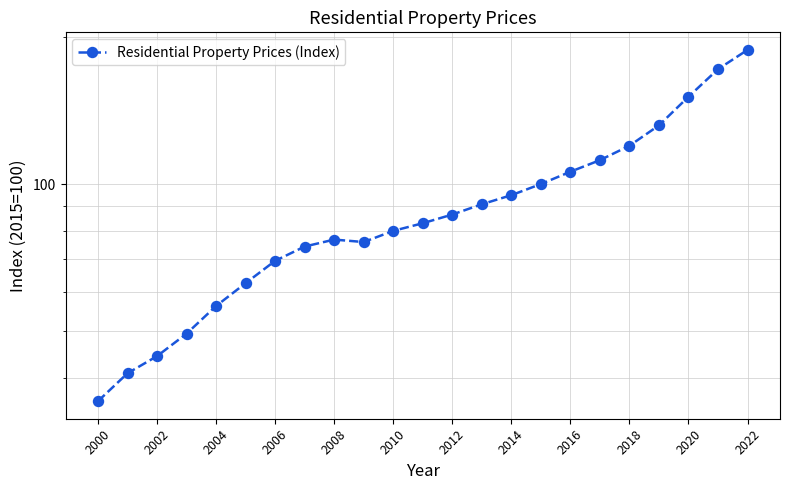

What is the greatest value displayed?

188.6